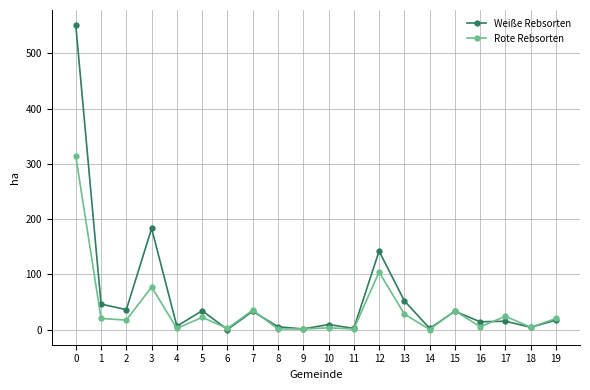

What are all the series names shown in the legend?

Weiße Rebsorten, Rote Rebsorten